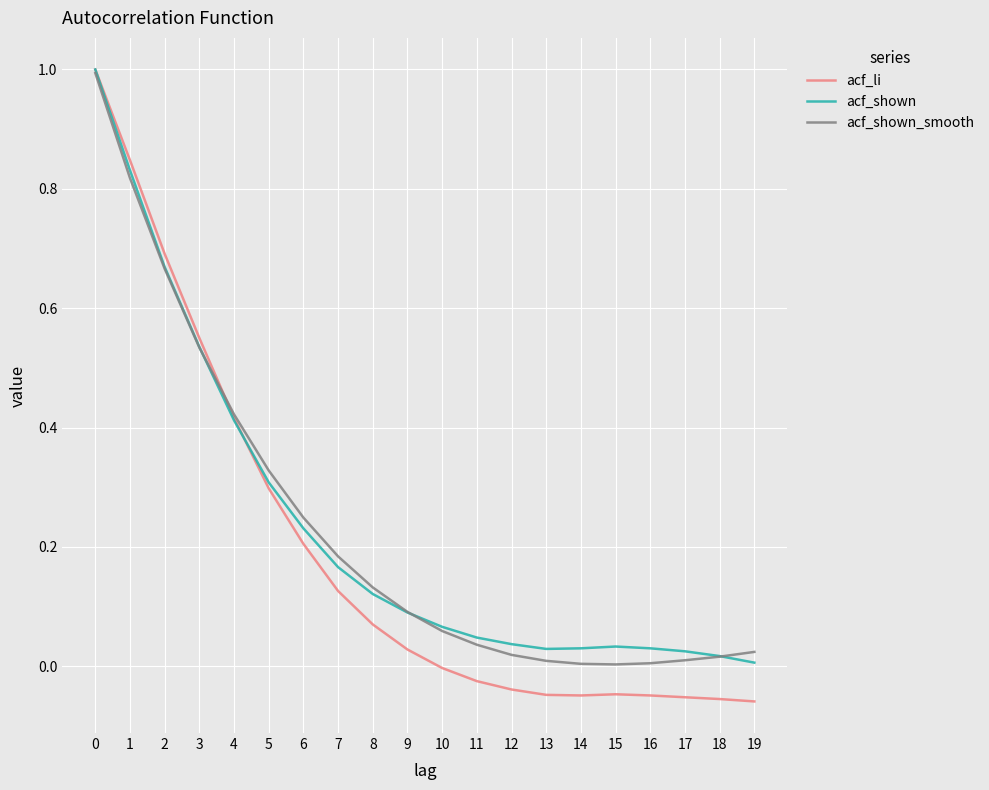

Which series changed the most between 6 and 16?

acf_li